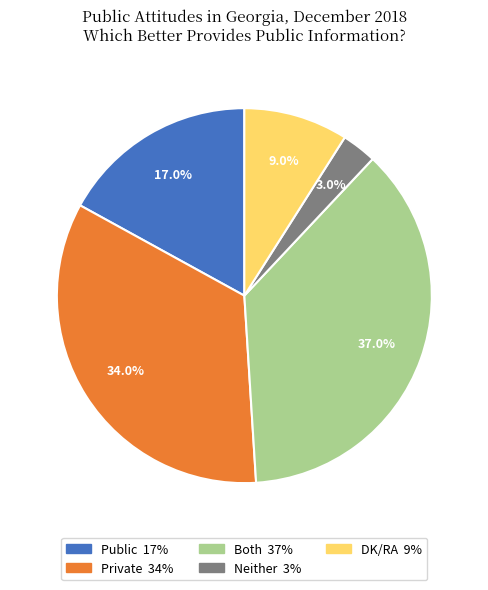

To the nearest percent, what is the difference between the Private and Both slice percentages?

3%